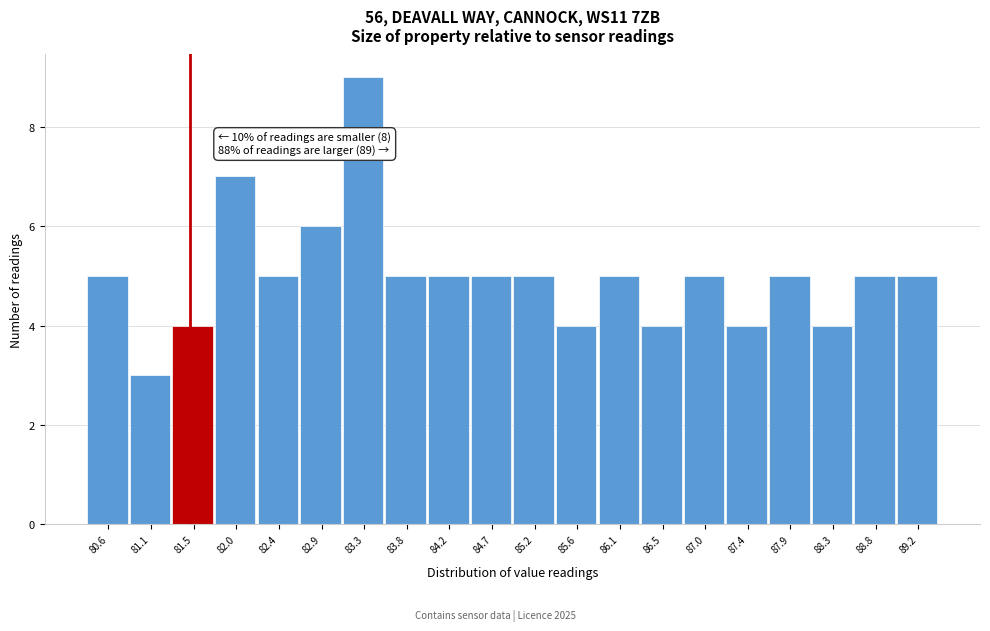

Reading left to right, transcribe all the data shown in this chart.

5	3	4	7	5	6	9	5	5	5	5	4	5	4	5	4	5	4	5	5